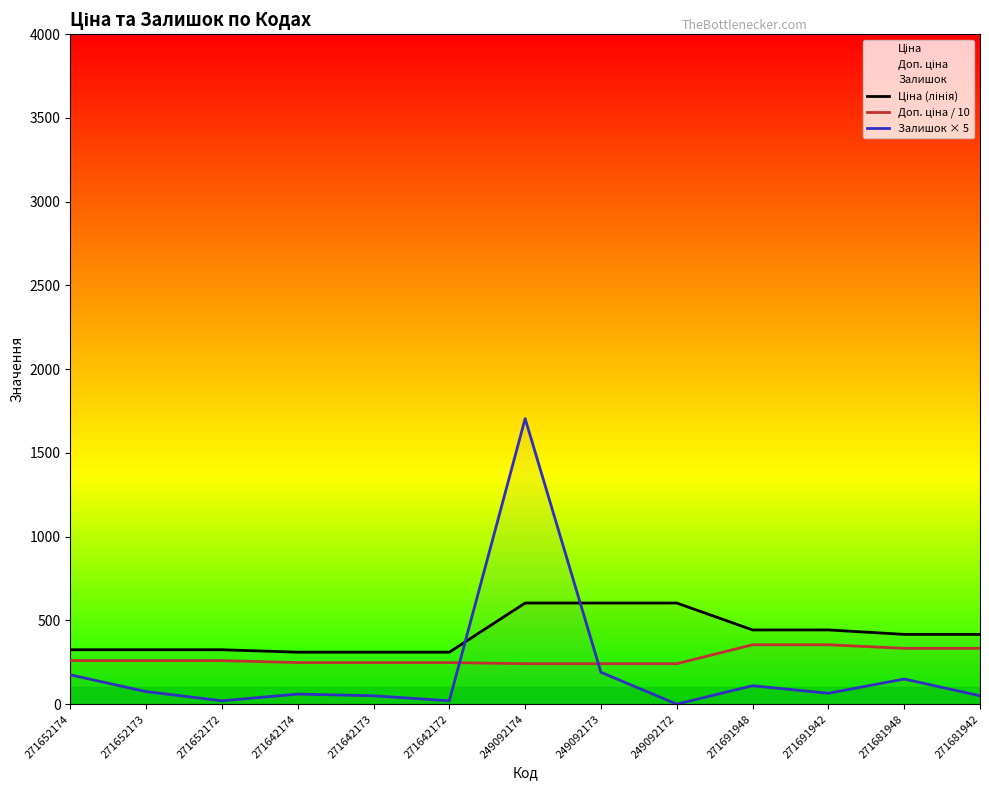

At which category is the sum across all series the highest?

249092174